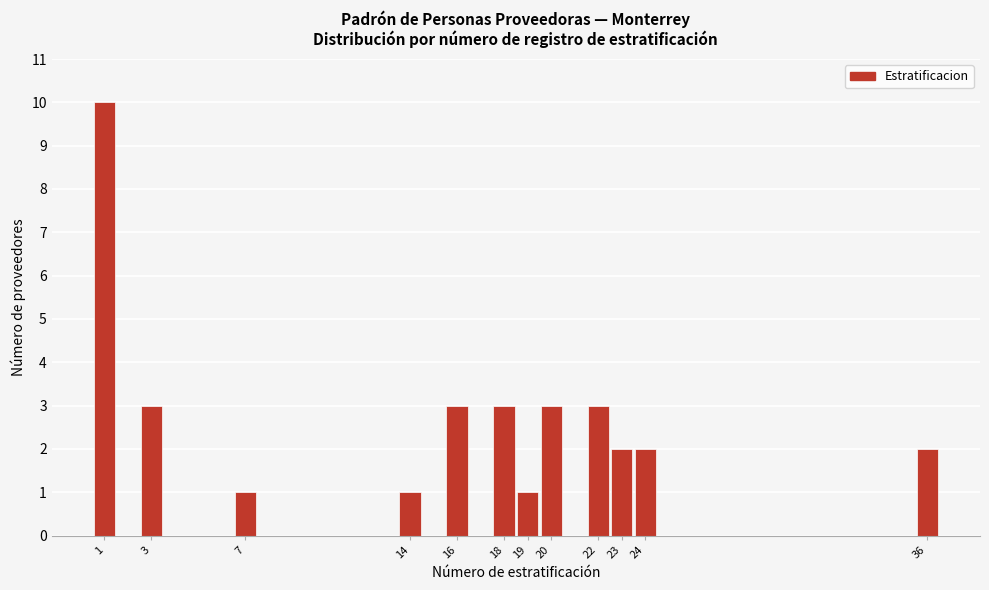

Which range on the x-axis has the tallest bar?

0.5 to 1.5